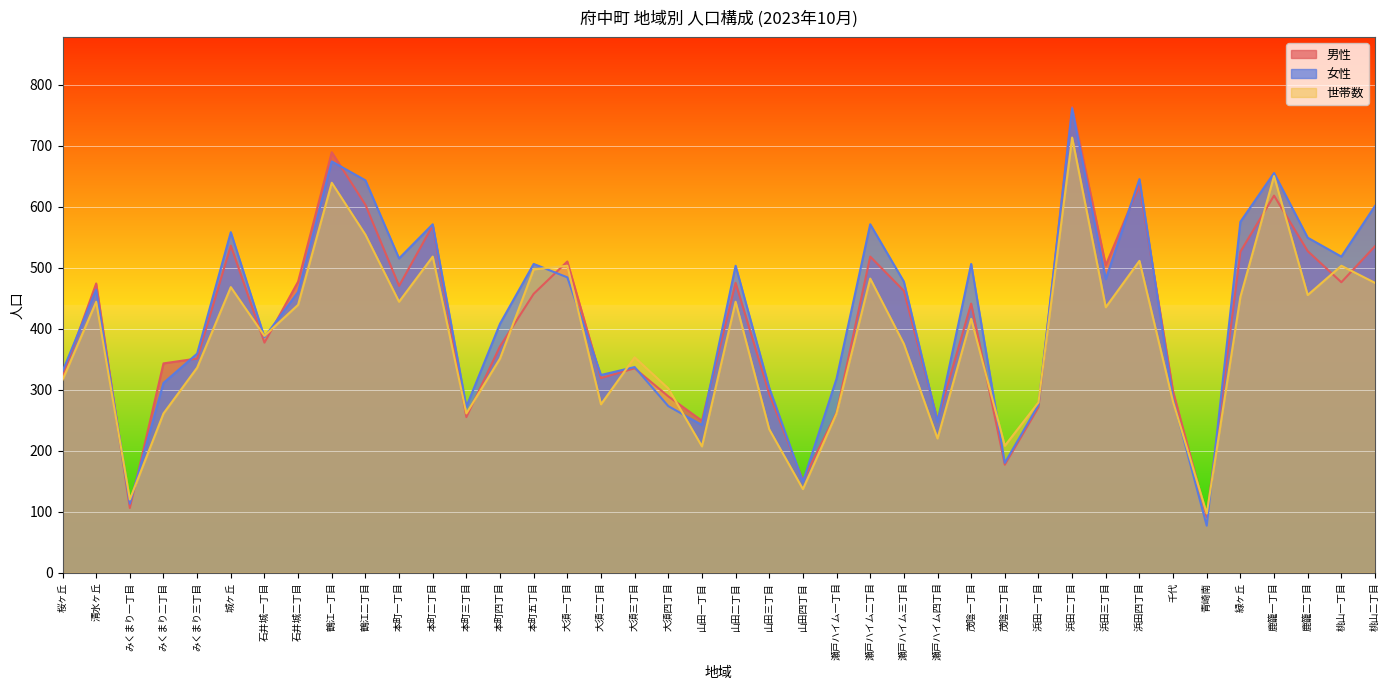

What is the label of the 34th point from the left?

千代